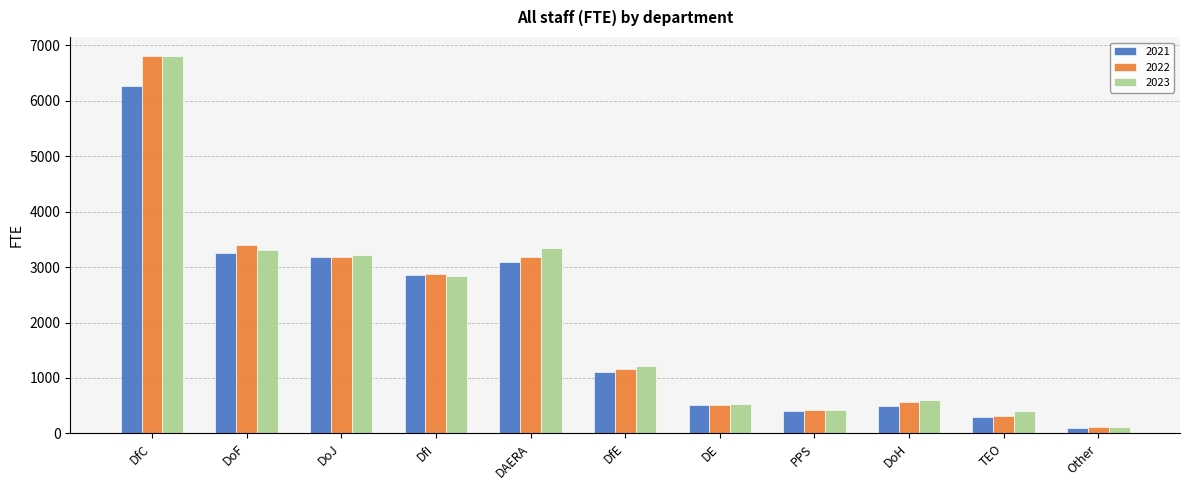

What position from the left is DfC?

1